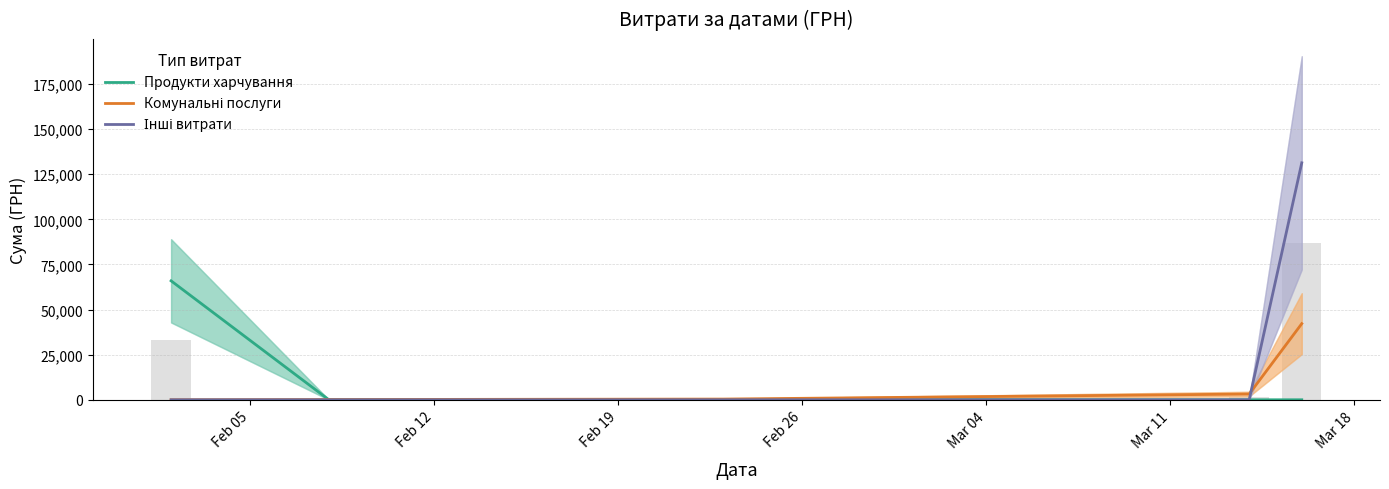

Reading left to right, extract all data points from this chart.

Продукти харчування: 65902.1	0.0	0.0	0.0	0.0
Комунальні послуги: 0.0	135.7	385.1	3171.2	42181.1
Інші витрати: 0.0	0.0	0.0	0.0	131291.2